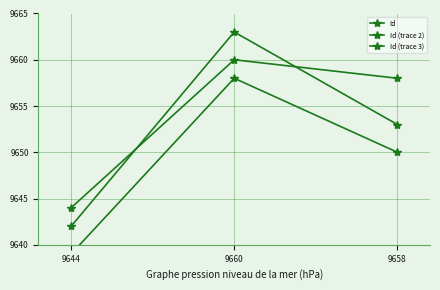

Reading right to left, what are all the values shown in this chart?

Id: 9658	9660	9644
Id (trace 2): 9653	9663	9642
Id (trace 3): 9650	9658	9639